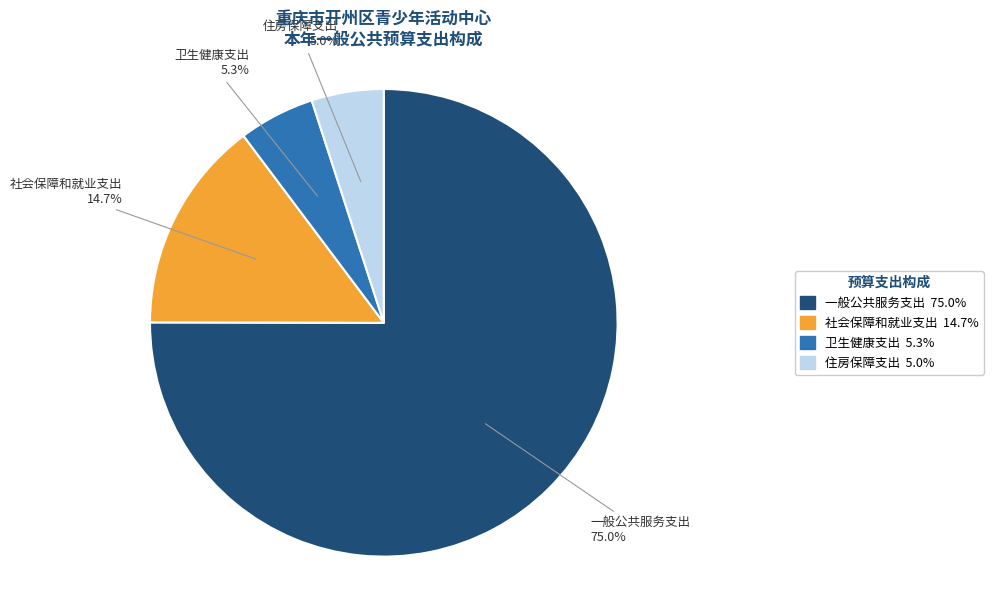

What is the largest slice in the pie chart?

一般公共服务支出